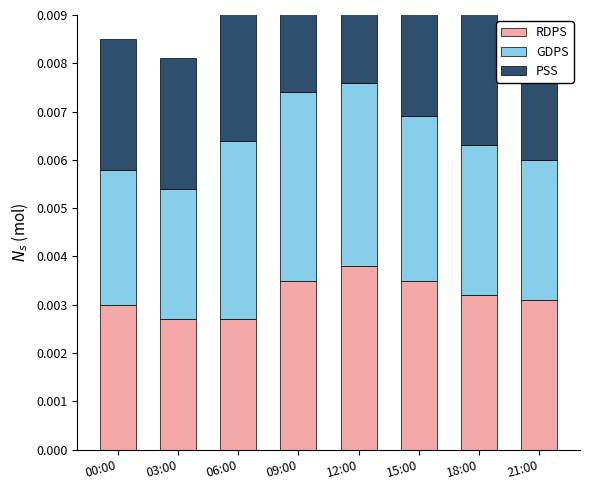

Which has a higher value, 06:00 or 03:00?

06:00